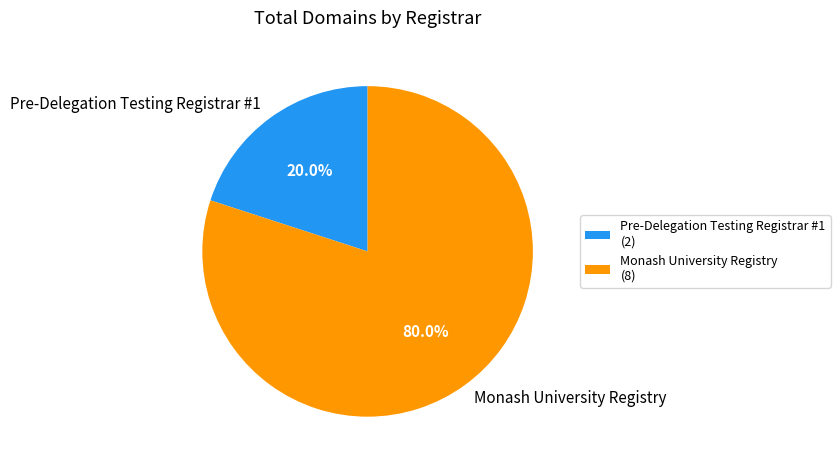

To the nearest percent, what percentage of the pie is Pre-Delegation Testing Registrar #1?

20%